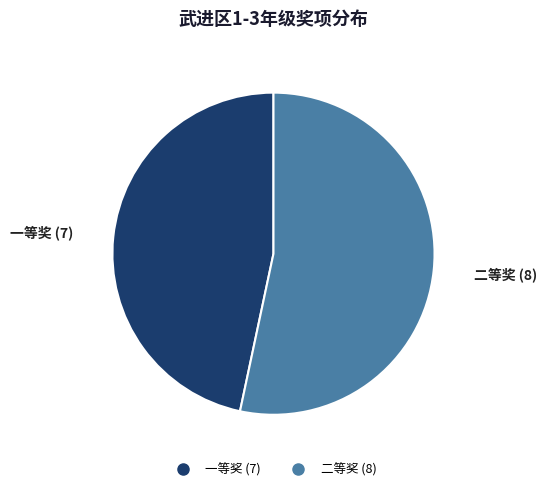

Does any single category account for the majority?

Yes